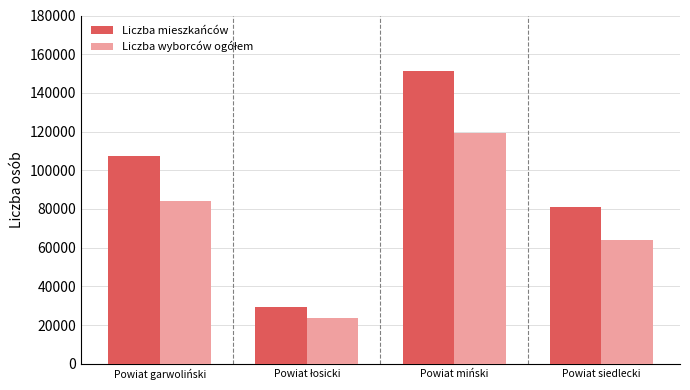

Which category has the highest value across all series?

Powiat miński